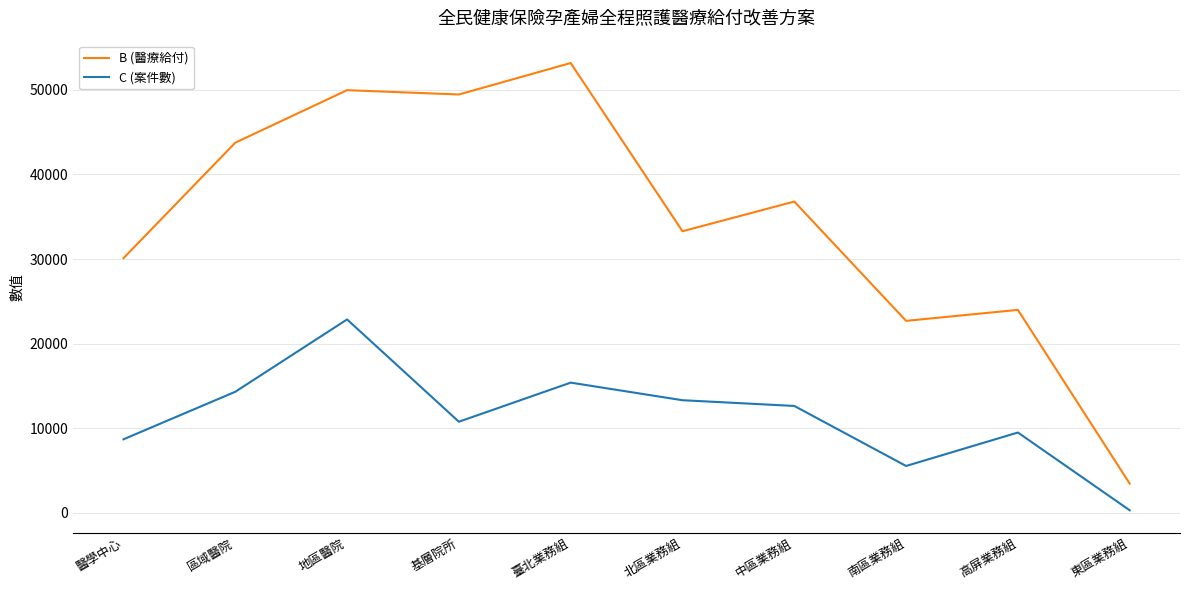

True or false: C (案件數) and B (醫療給付) cross at least once.

False